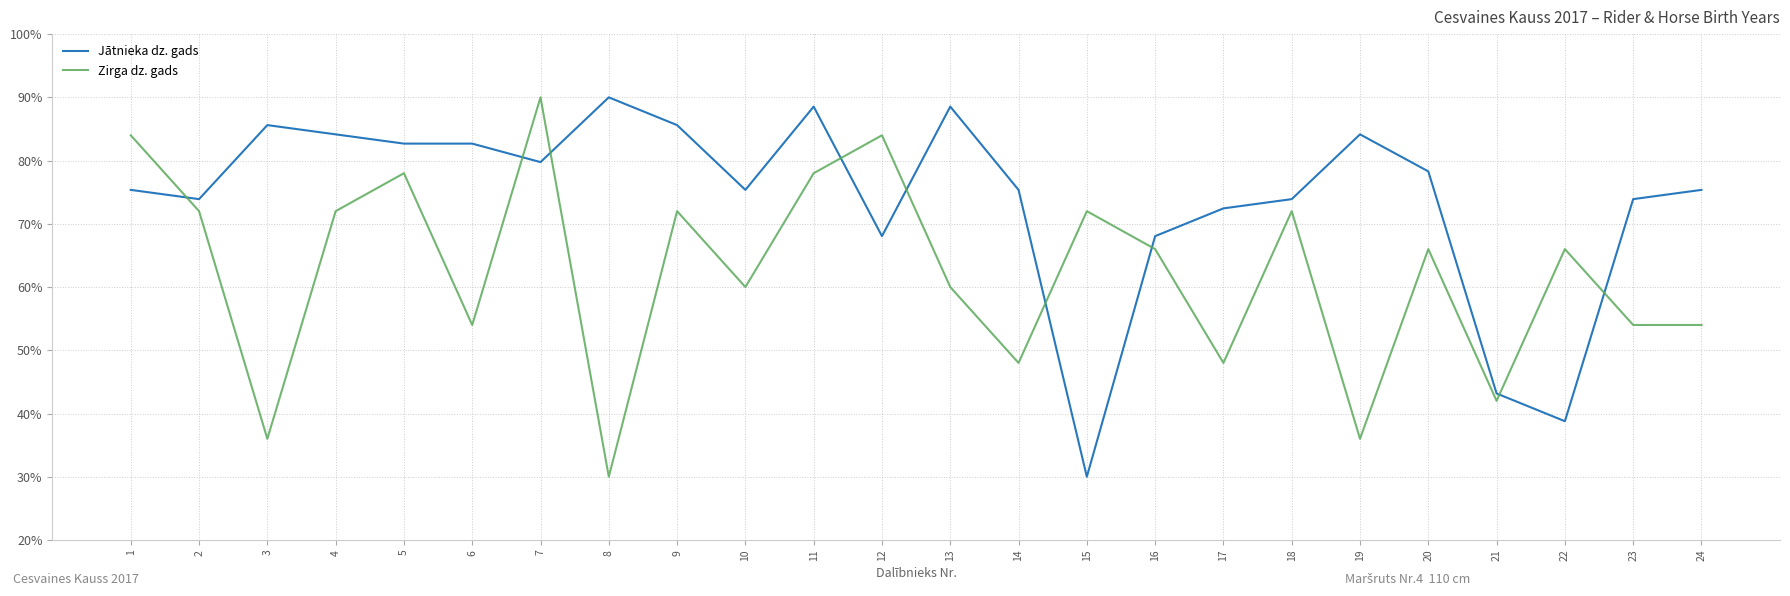

Is it true that Zirga dz. gads equals 41.7 at 13?

False